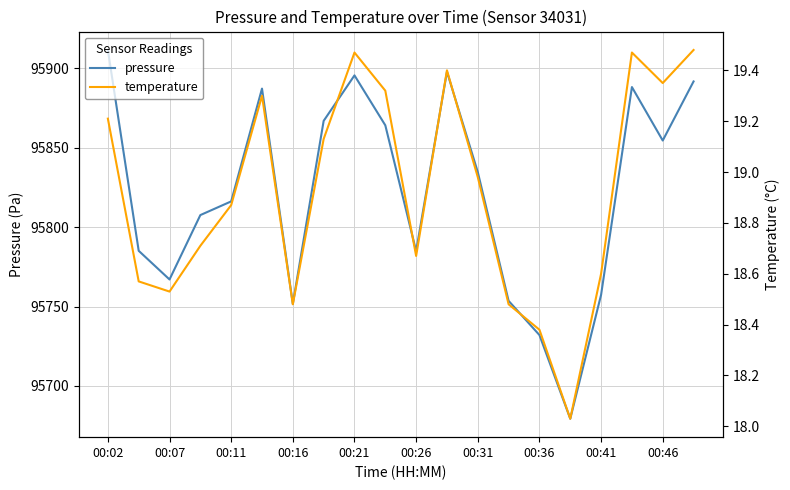

At how many categories does at least one series exceed 85908?

20